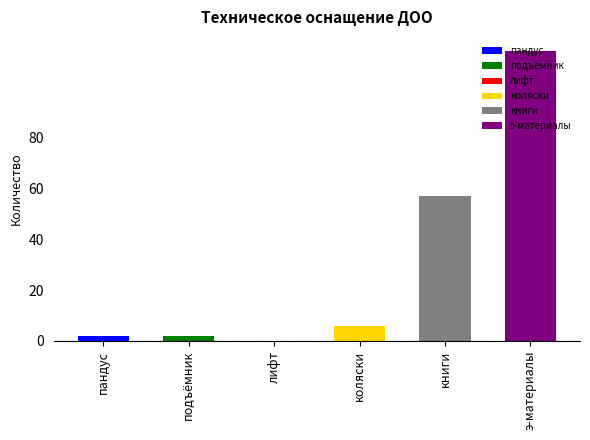

How many series are shown in this chart?

6